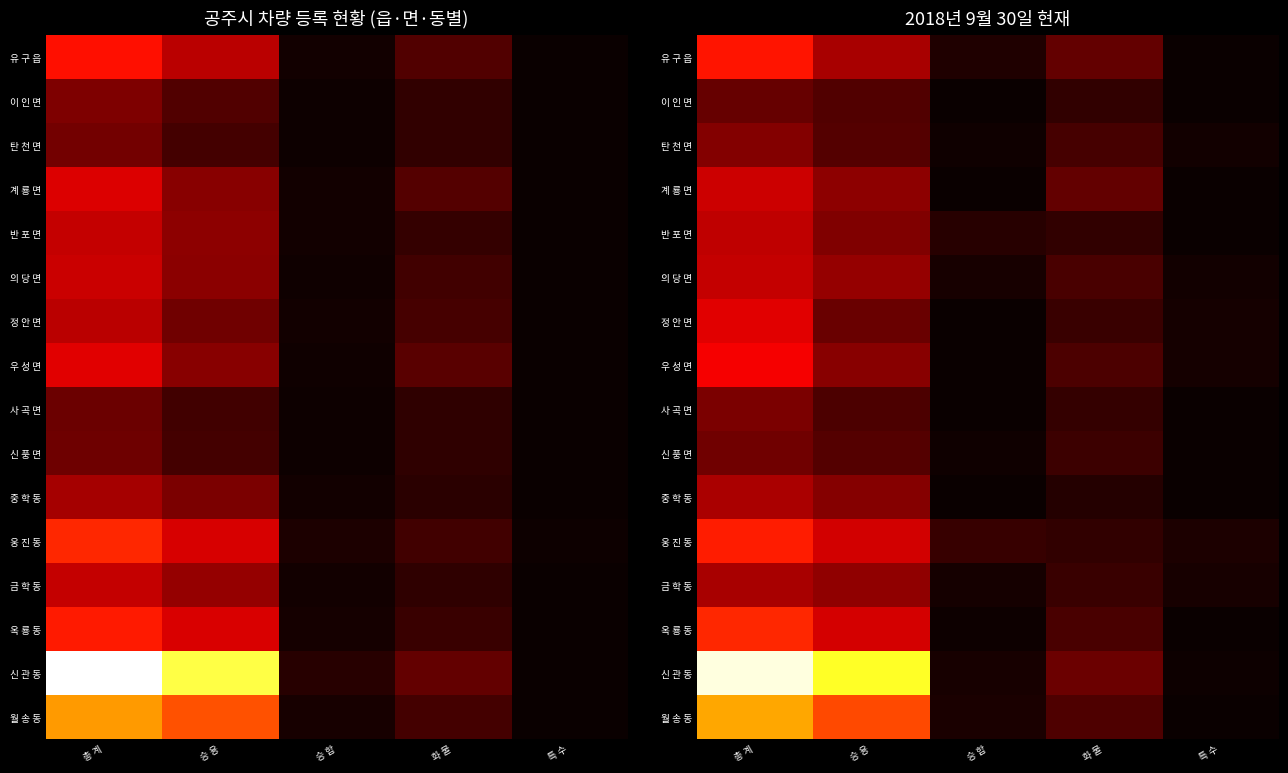

Which has a higher value, 승 합 or 총 계?

총 계